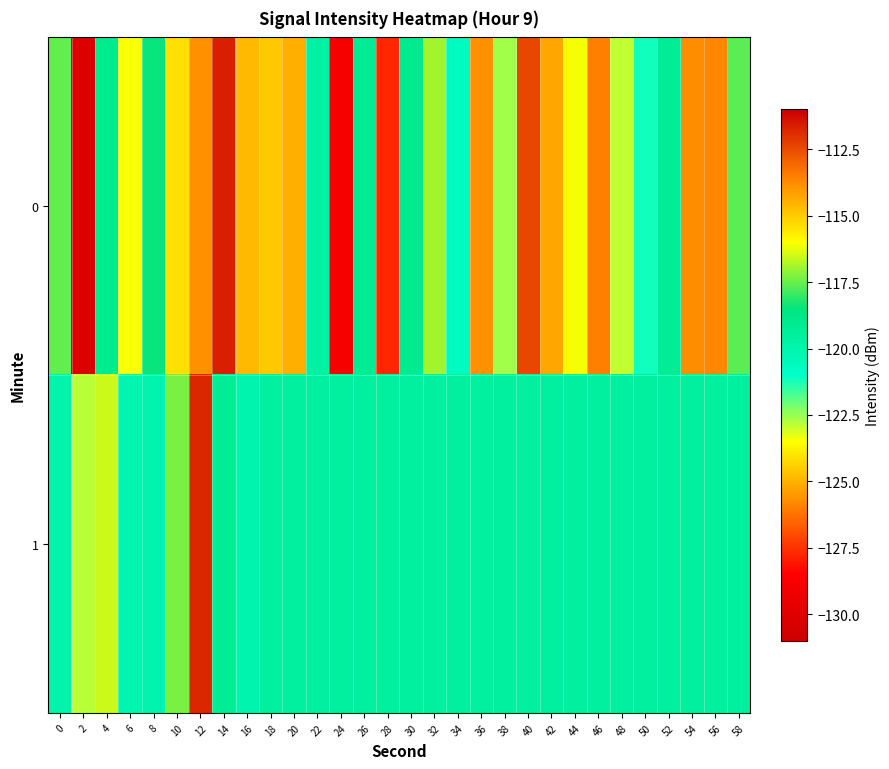

Reading left to right, extract all data points from this chart.

0: 0=-117.5	2=-130.1	4=-119.0	6=-123.4	8=-118.4	10=-115.4	12=-113.9	14=-111.7	16=-114.6	18=-115.0	20=-125.1	22=-119.6	24=-128.9	26=-119.2	28=-127.7	30=-119.0	32=-116.9	34=-120.6	36=-113.9	38=-122.6	40=-112.4	42=-114.3	44=-116.1	46=-126.0	48=-122.9	50=-121.2	52=-119.2	54=-125.7	56=-113.7	58=-117.6
1: 0=-119.9	2=-122.8	4=-116.5	6=-120.1	8=-120.0	10=-117.3	12=-111.8	14=-119.2	16=-120.0	18=-119.6	20=-119.6	22=-119.6	24=-119.6	26=-119.6	28=-119.6	30=-119.6	32=-119.6	34=-119.6	36=-119.6	38=-119.6	40=-119.6	42=-119.6	44=-119.6	46=-119.6	48=-119.6	50=-119.6	52=-119.6	54=-119.6	56=-119.6	58=-119.6